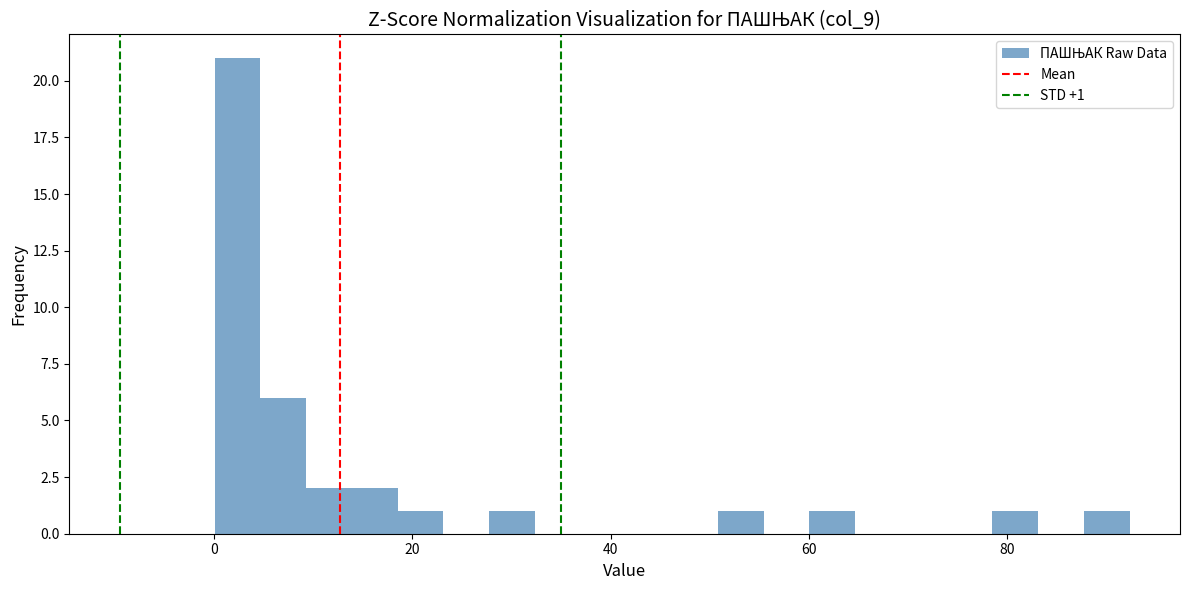

Around what value on the x-axis is the tallest bar? Give the approximate position of its centre, as read against the axis.

2